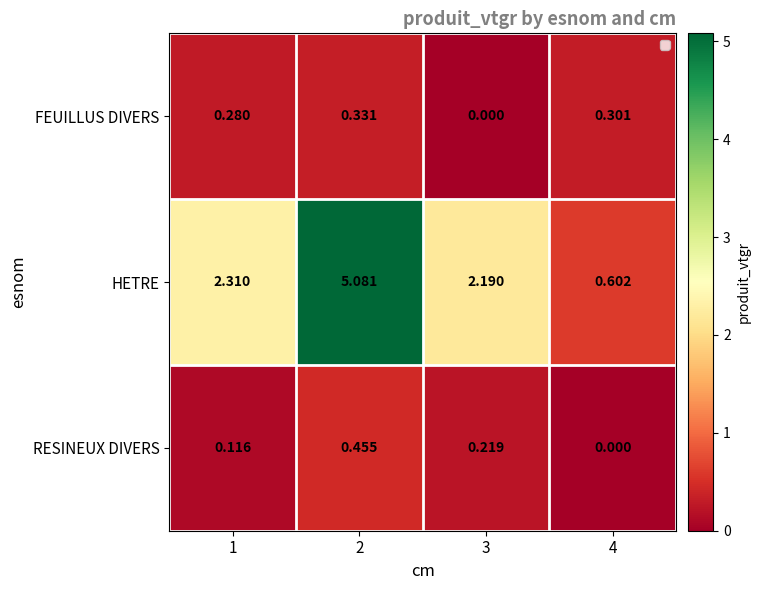

Rank the series by their maximum value, from lowest to highest.

FEUILLUS DIVERS, RESINEUX DIVERS, HETRE